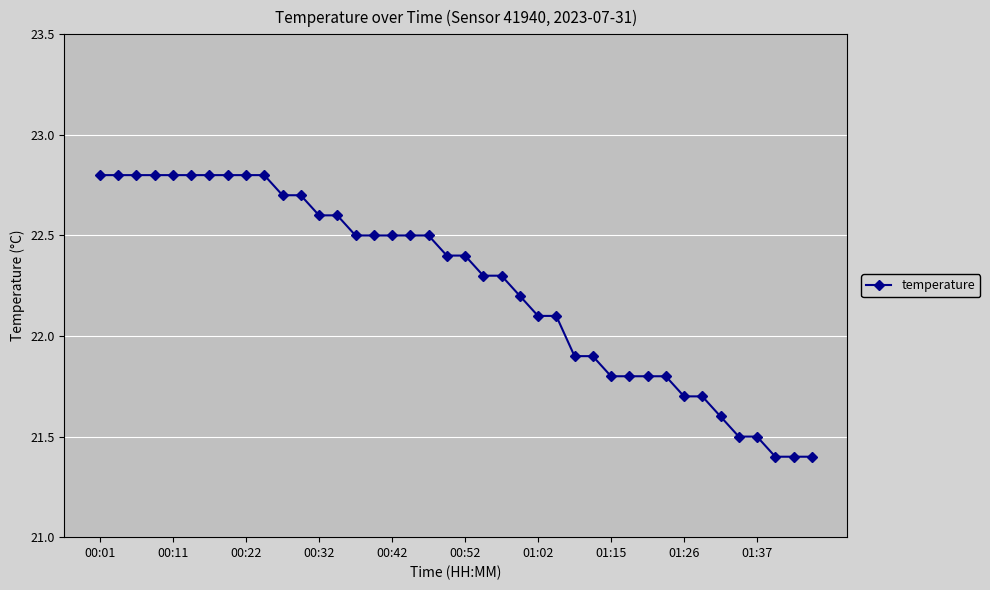

What is the average value?

22.3